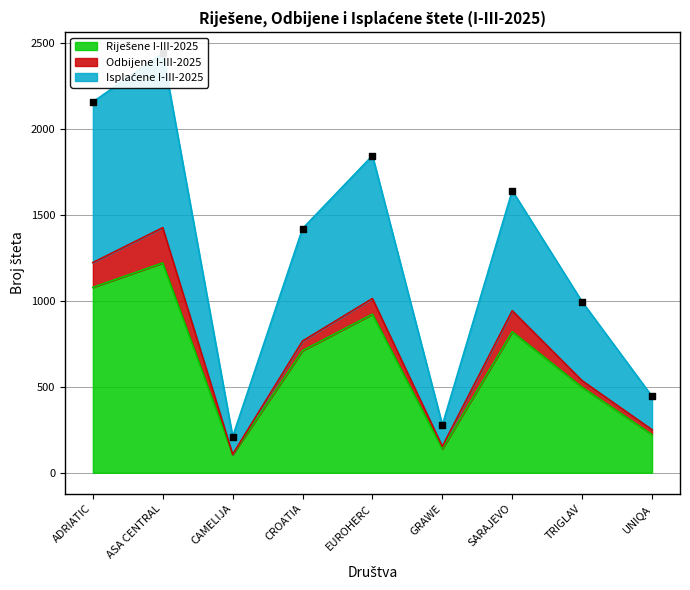

Which series has the largest total across all categories?

Isplaćene I-III-2025